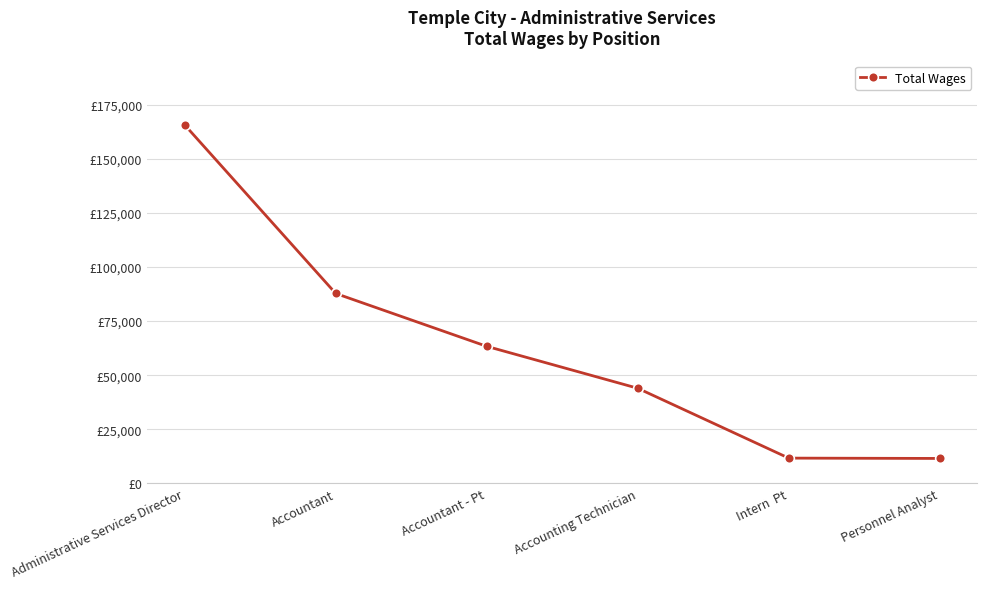

Does the chart have visible grid lines?

Yes